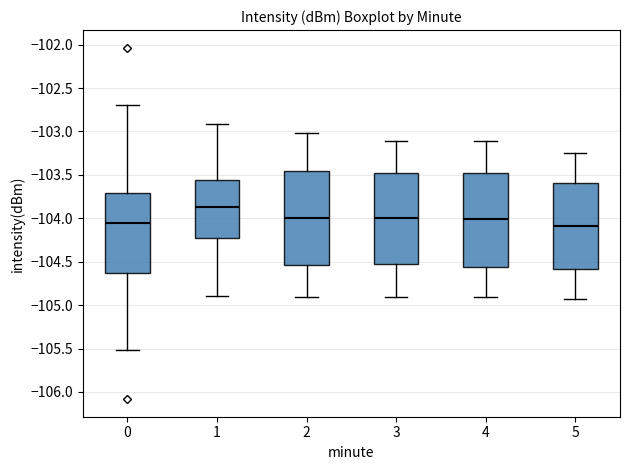

Reading left to right, read every box against the y-axis: the position of its median line, the range the box covers, and the ends of its whiskers. The values are not printed on the chart, so give them approximately, as read against the axis.

0: median -104.05, box -104.60 to -103.70, whiskers -105.50 to -102.70
1: median -103.85, box -104.25 to -103.55, whiskers -104.90 to -102.90
2: median -104.00, box -104.55 to -103.45, whiskers -104.90 to -103.00
3: median -104.00, box -104.55 to -103.50, whiskers -104.90 to -103.10
4: median -104.00, box -104.55 to -103.50, whiskers -104.90 to -103.10
5: median -104.10, box -104.60 to -103.60, whiskers -104.90 to -103.25